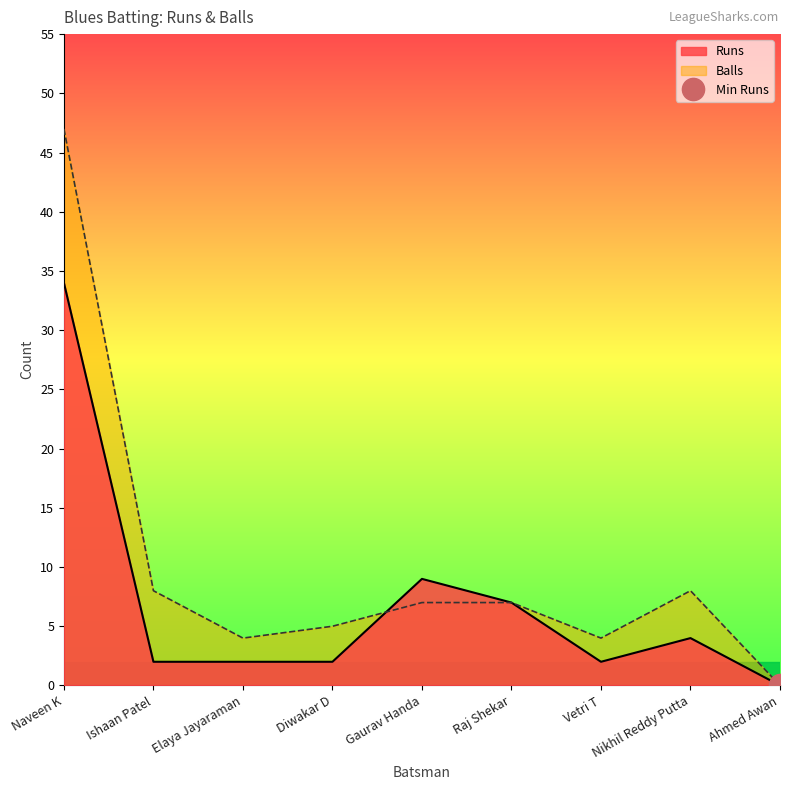

Rank the series by their average value, from lowest to highest.

Runs, Balls